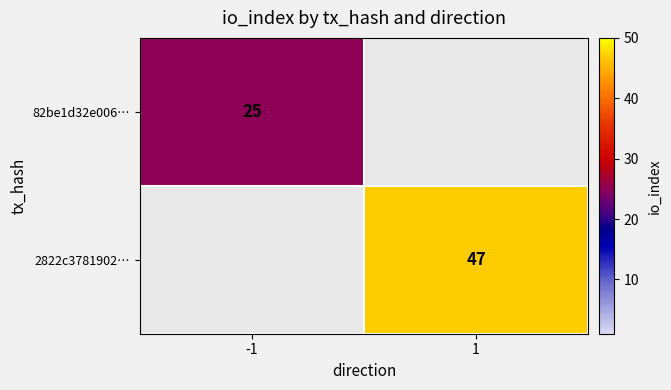

The value of 82be1d32e006… at -1 is 38.7. True or false?

False